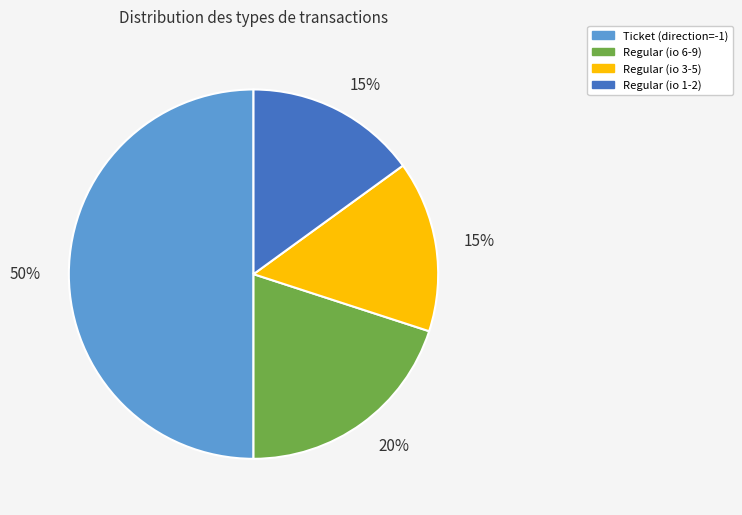

Which category has the biggest portion of the pie?

Ticket (direction=-1)